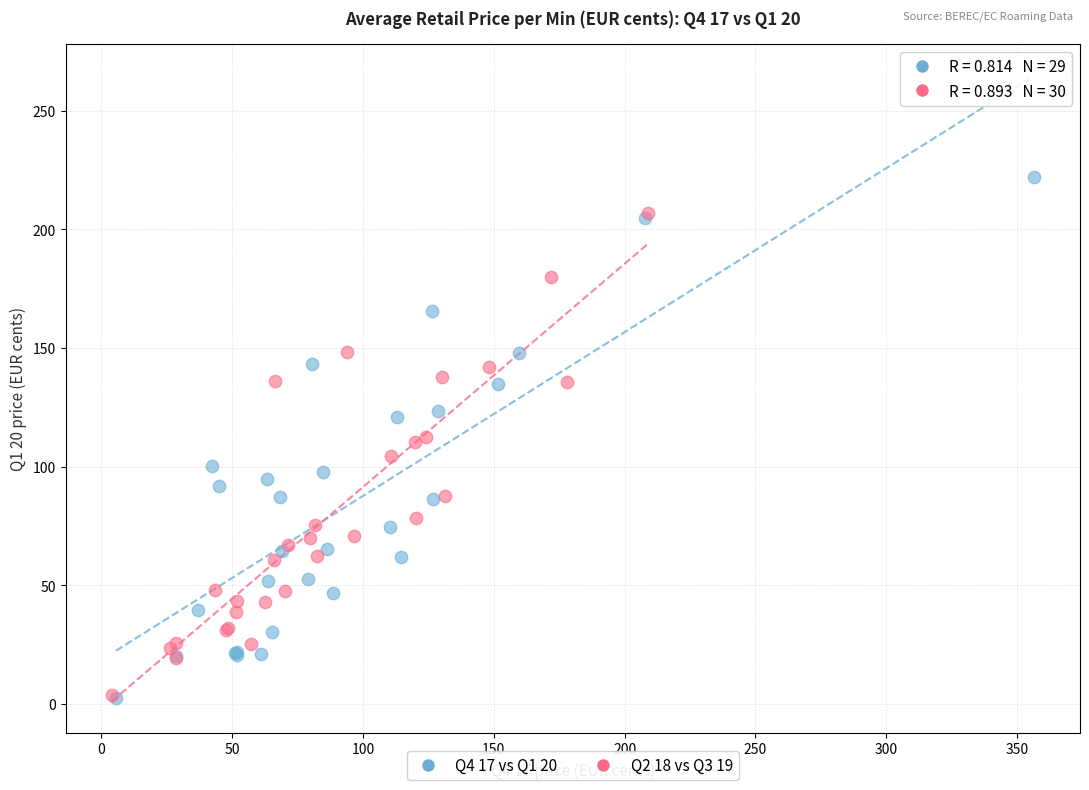

What are all the series names shown in the legend?

Q4 17 vs Q1 20, Q2 18 vs Q3 19